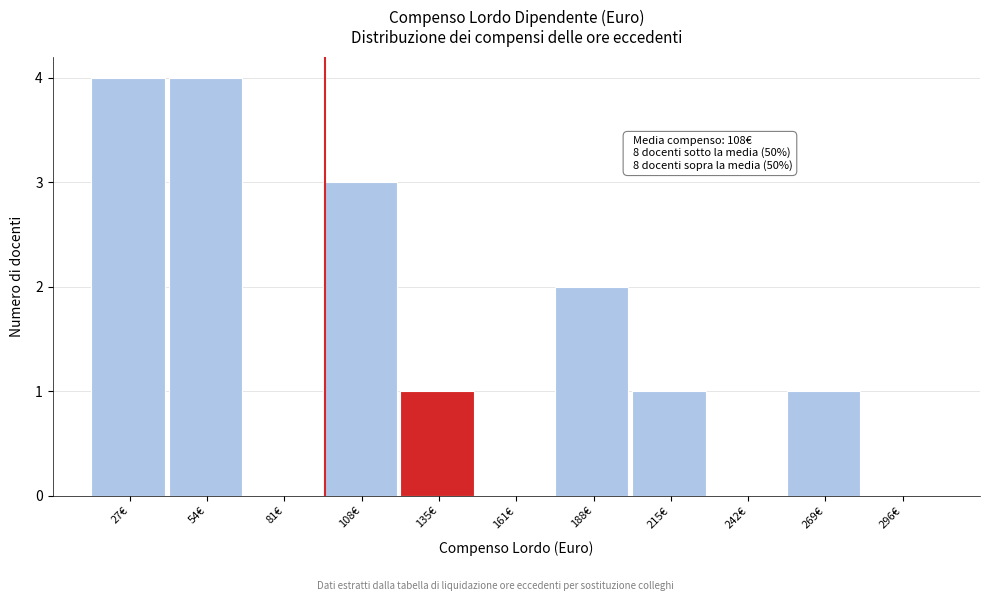

Reading right to left, list all the values displayed in this chart.

296€=0	269€=1	242€=0	215€=1	188€=2	161€=0	135€=1	108€=3	81€=0	54€=4	27€=4